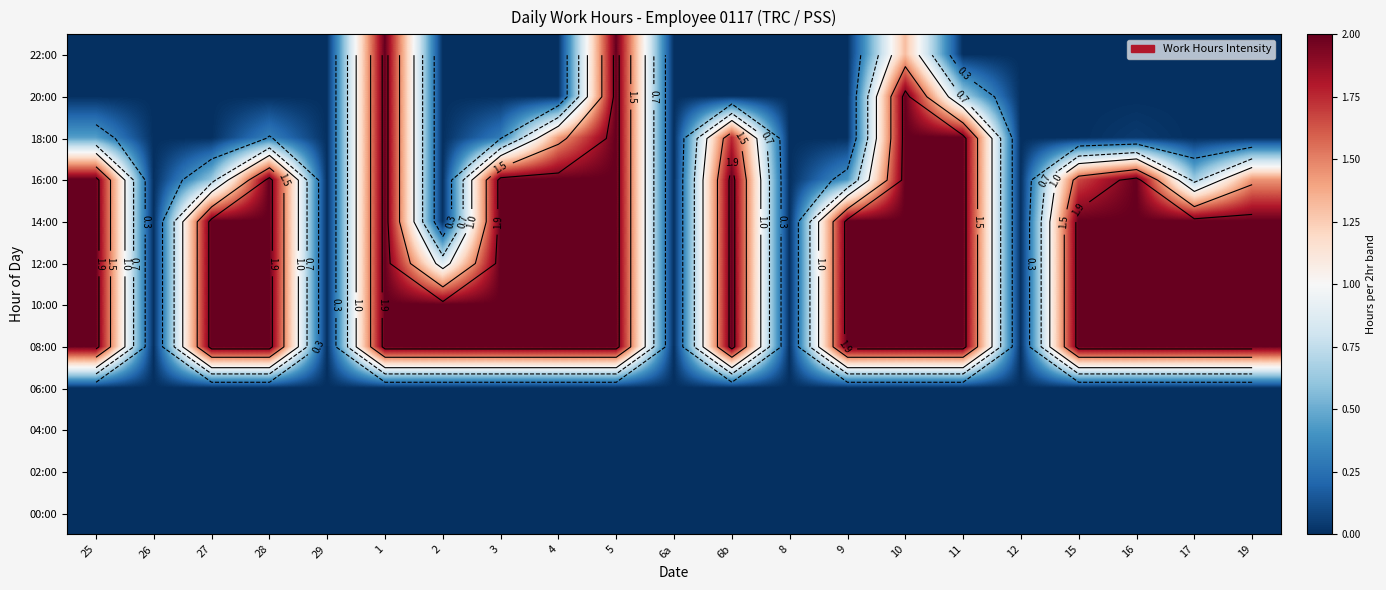

The 22:00 series shows 0.7 at 2. True or false?

False